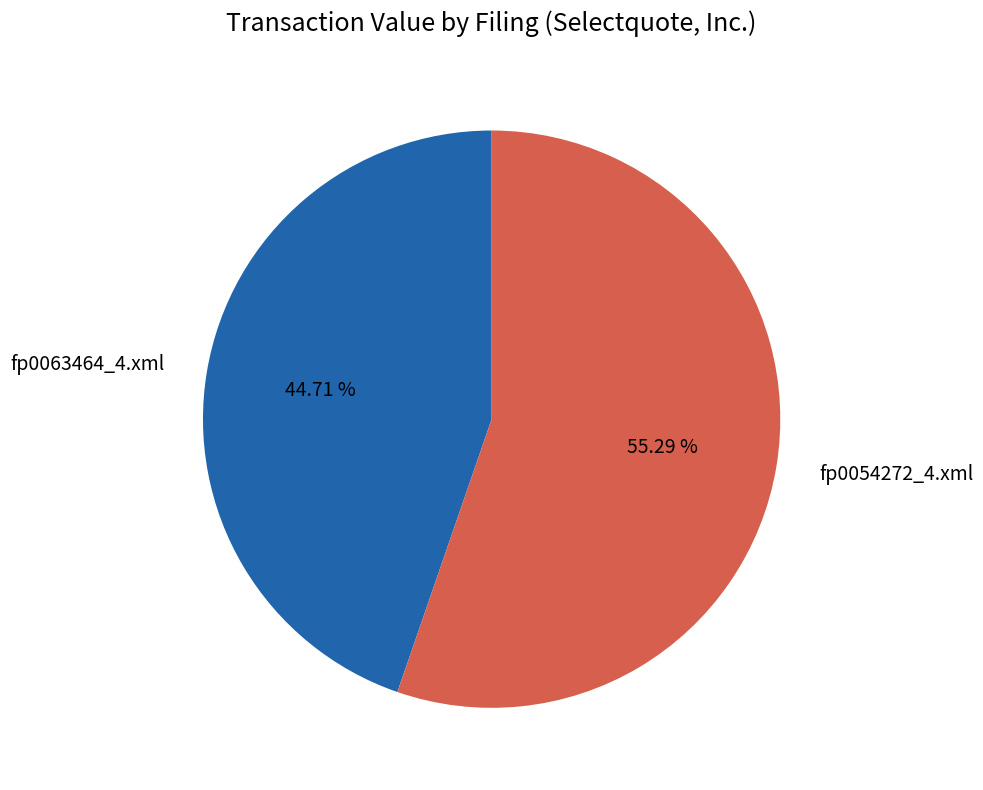

To the nearest percent, what is the combined percentage of fp0063464_4.xml and fp0054272_4.xml?

100%